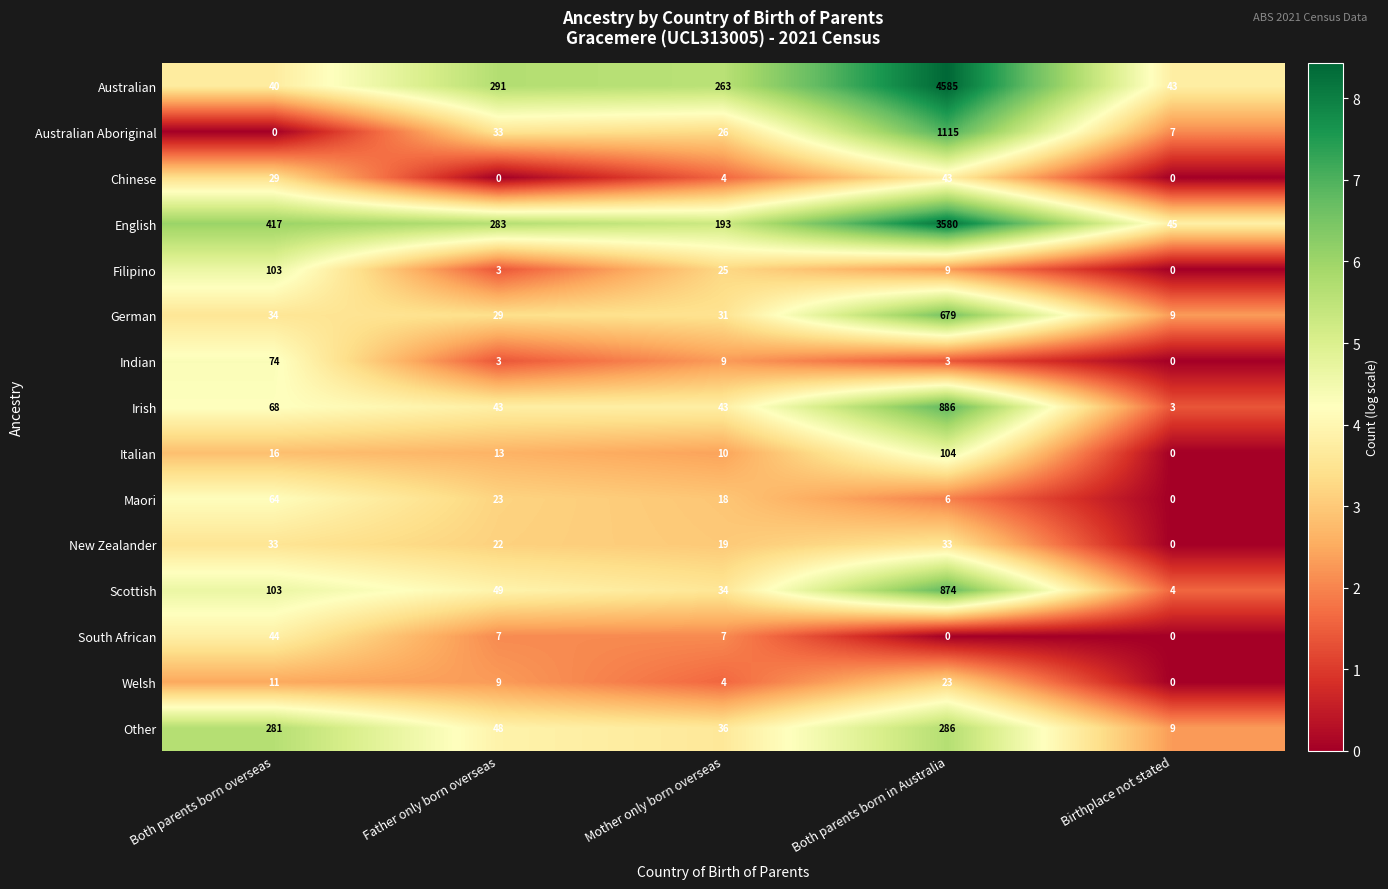

List the series in order of their peak value, lowest first.

Welsh, New Zealander, Chinese, South African, Maori, Indian, Filipino, Italian, Other, German, Scottish, Irish, Australian Aboriginal, English, Australian